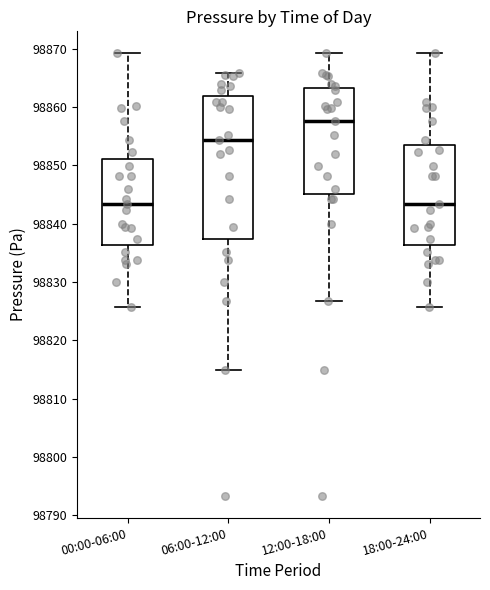

Which box has the highest median line?

12:00-18:00